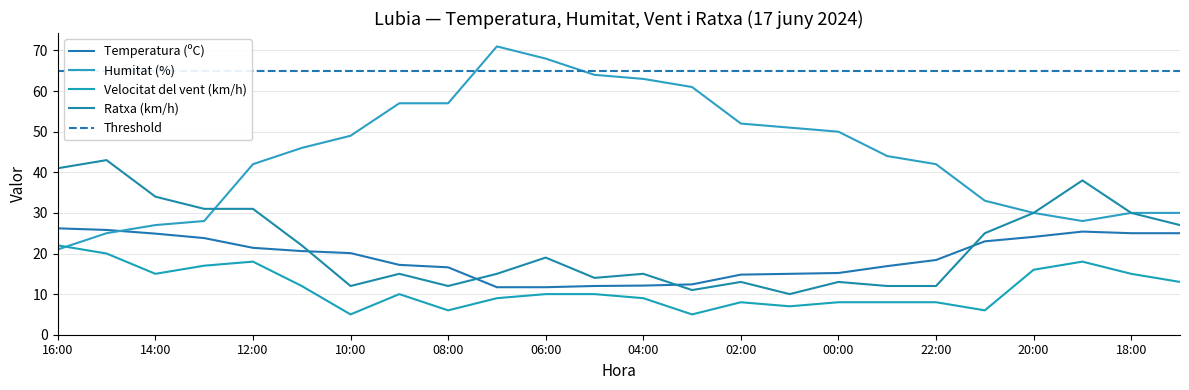

At how many categories does at least one series exceed 11?

24